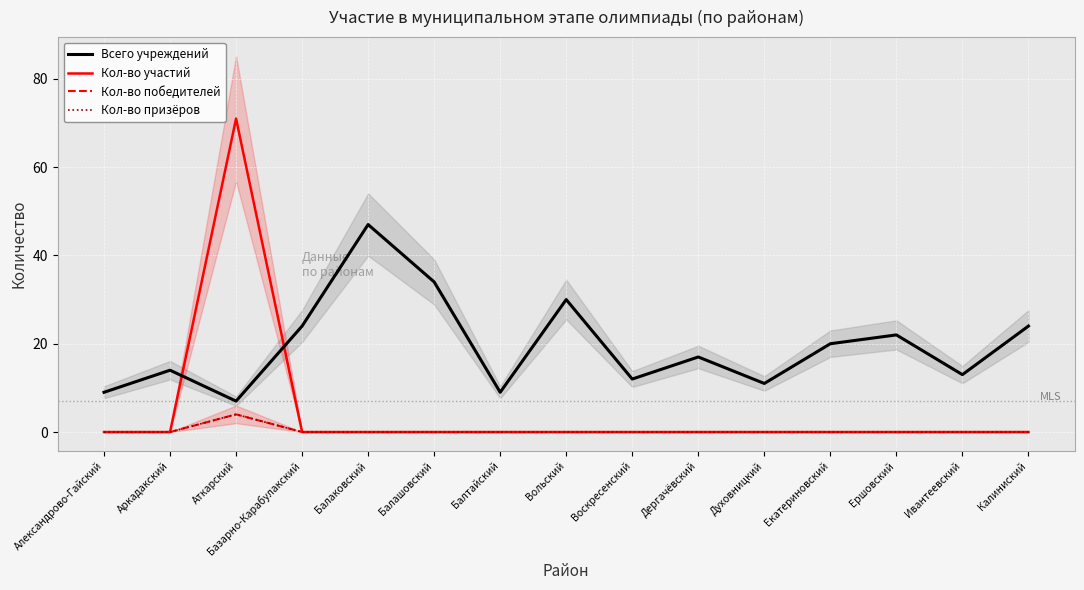

What is the lowest value of the Всего учреждений series?

7